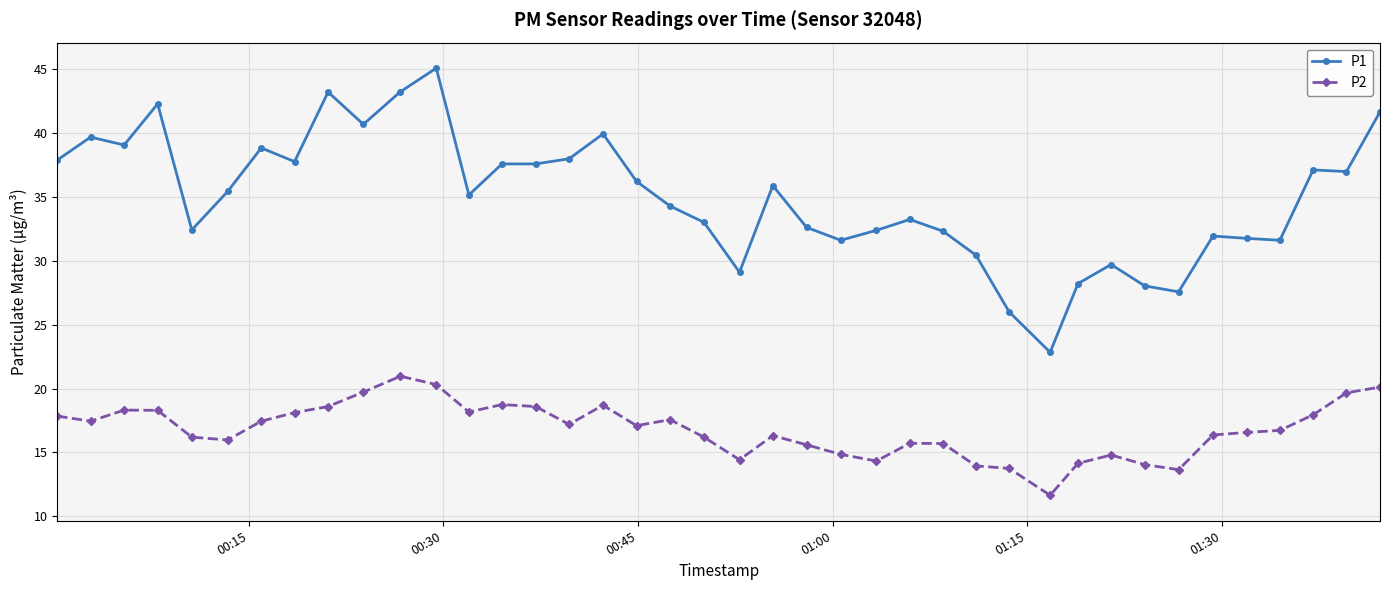

What is the value of the P1 point at the 39th from the left?

37.0